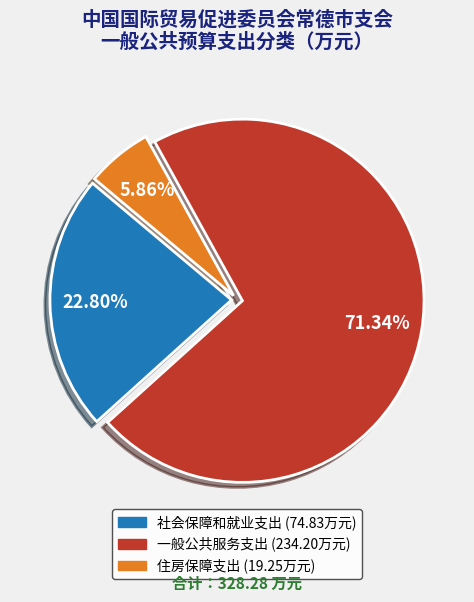

How many slices are in this pie chart?

3